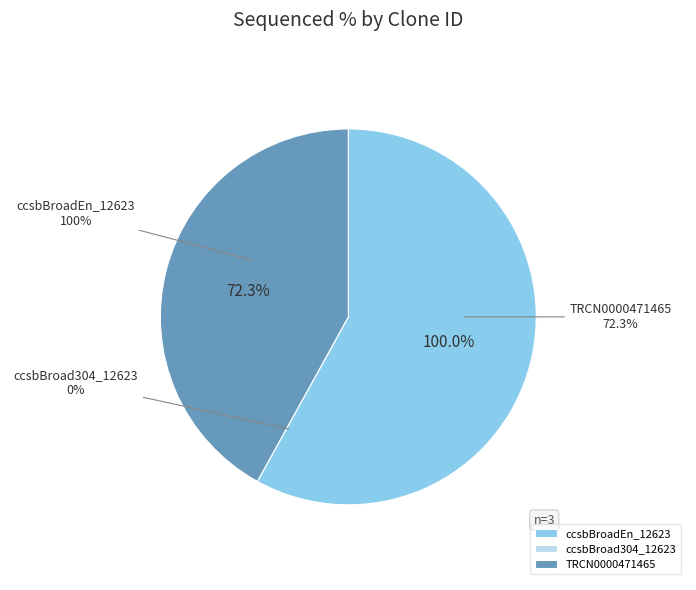

To the nearest percent, what is the average slice percentage?

33%